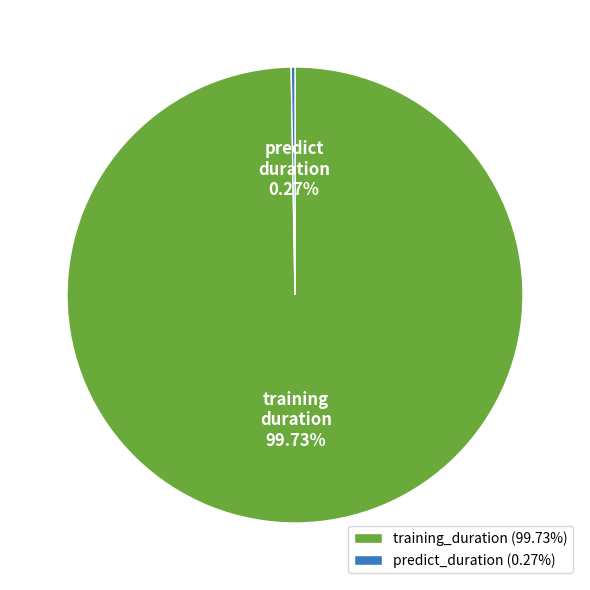

Which slice is the largest?

training_duration